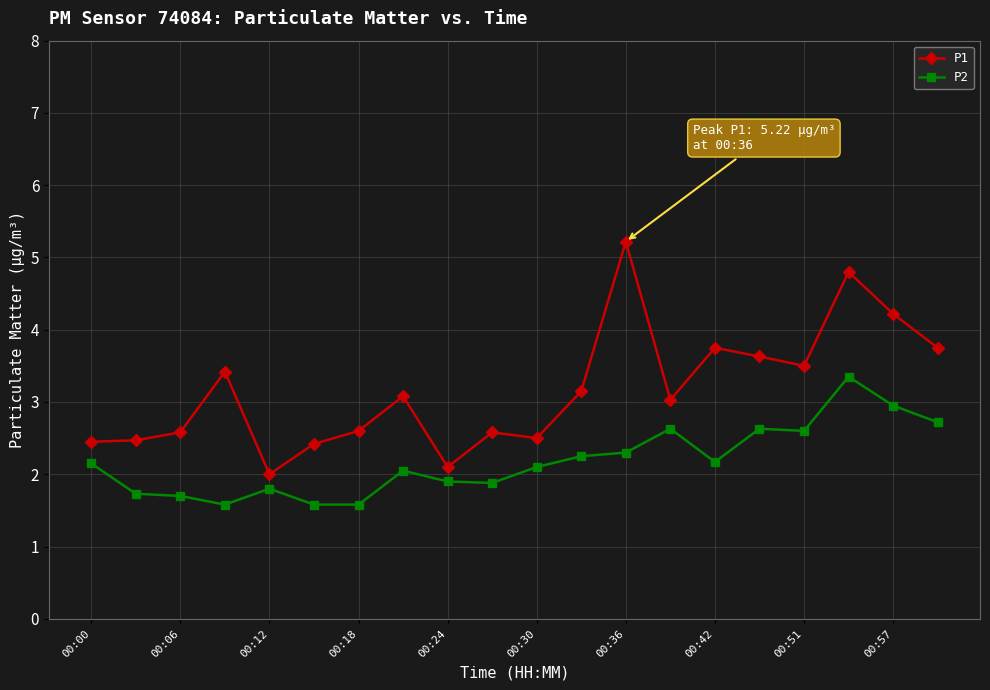

What are all the series names shown in the legend?

P1, P2